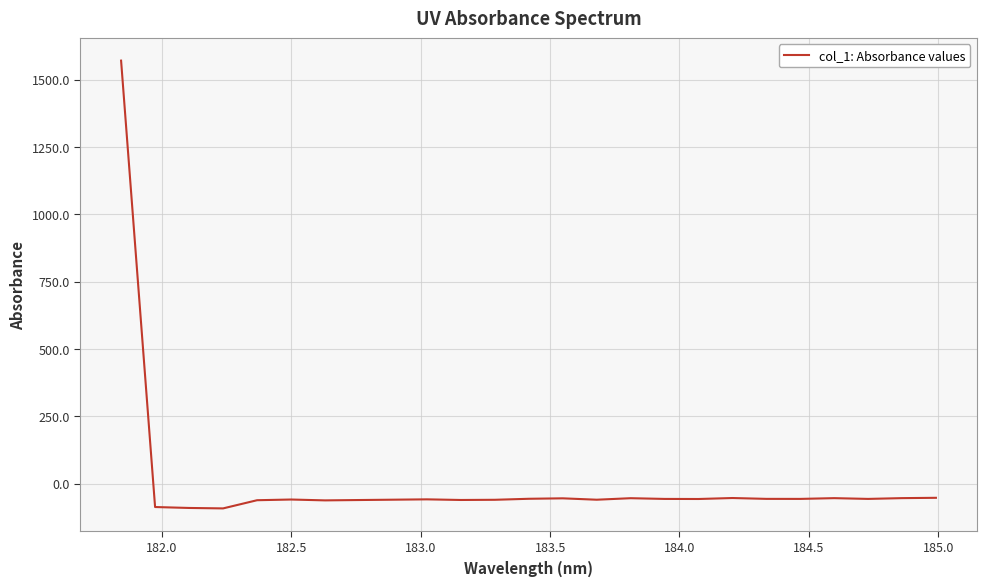

What is the minimum value shown in the chart?

-92.3